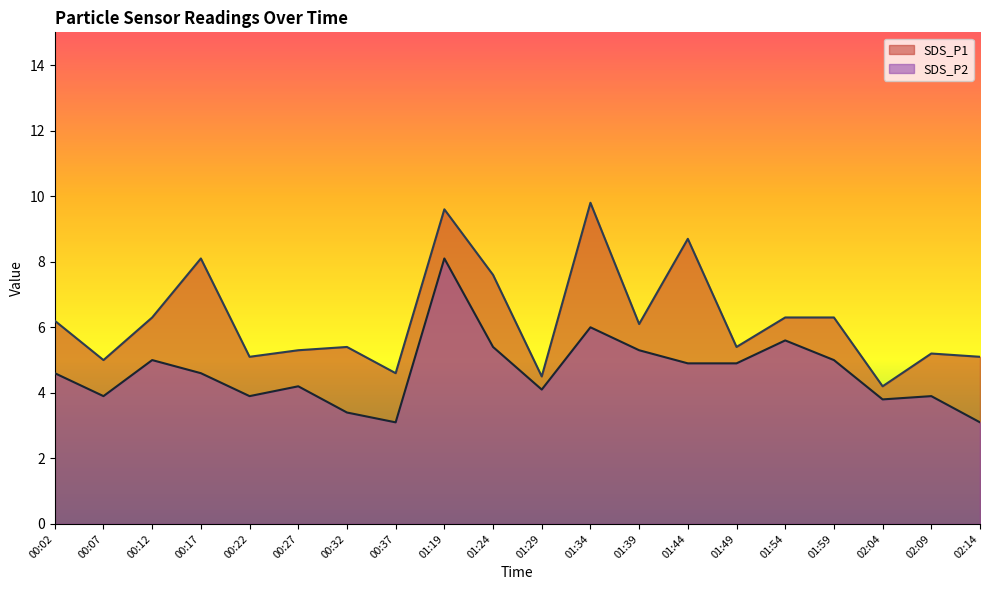

Is it true that SDS_P1 equals 5.2 at 02:09?

True